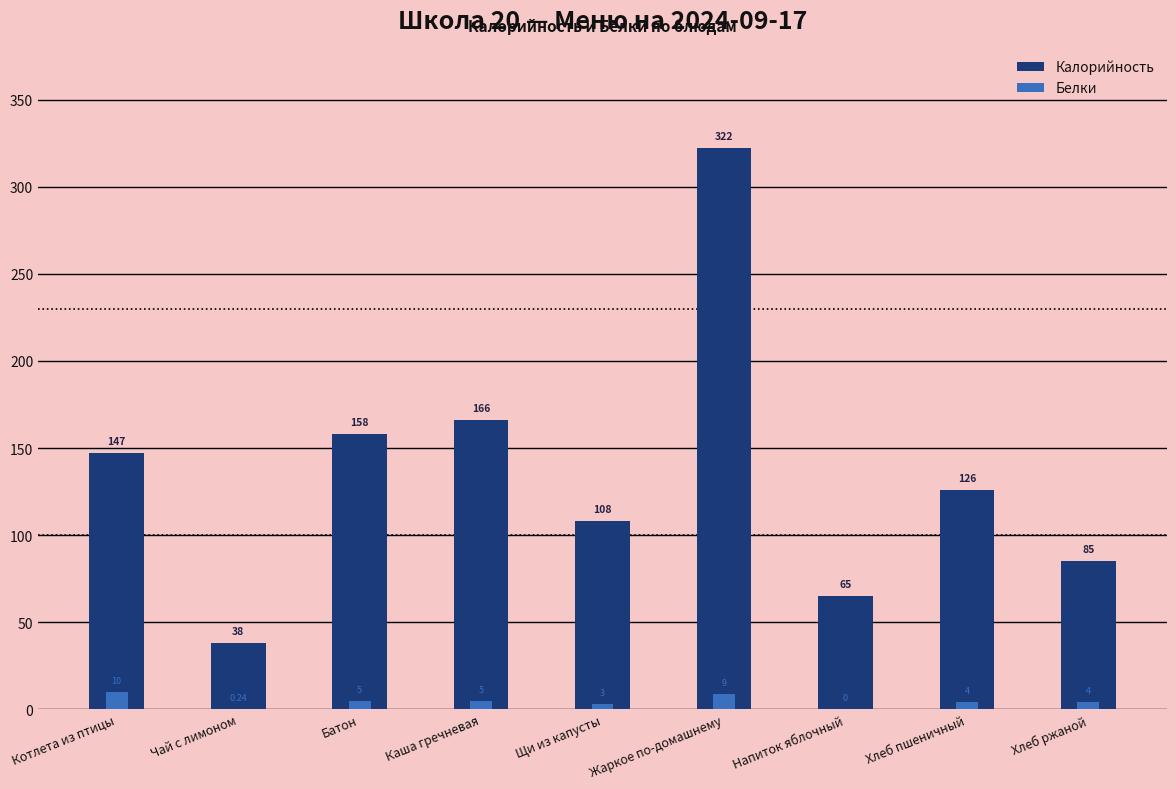

What is the difference between the maximum and second lowest values in the Белки series?

9.8